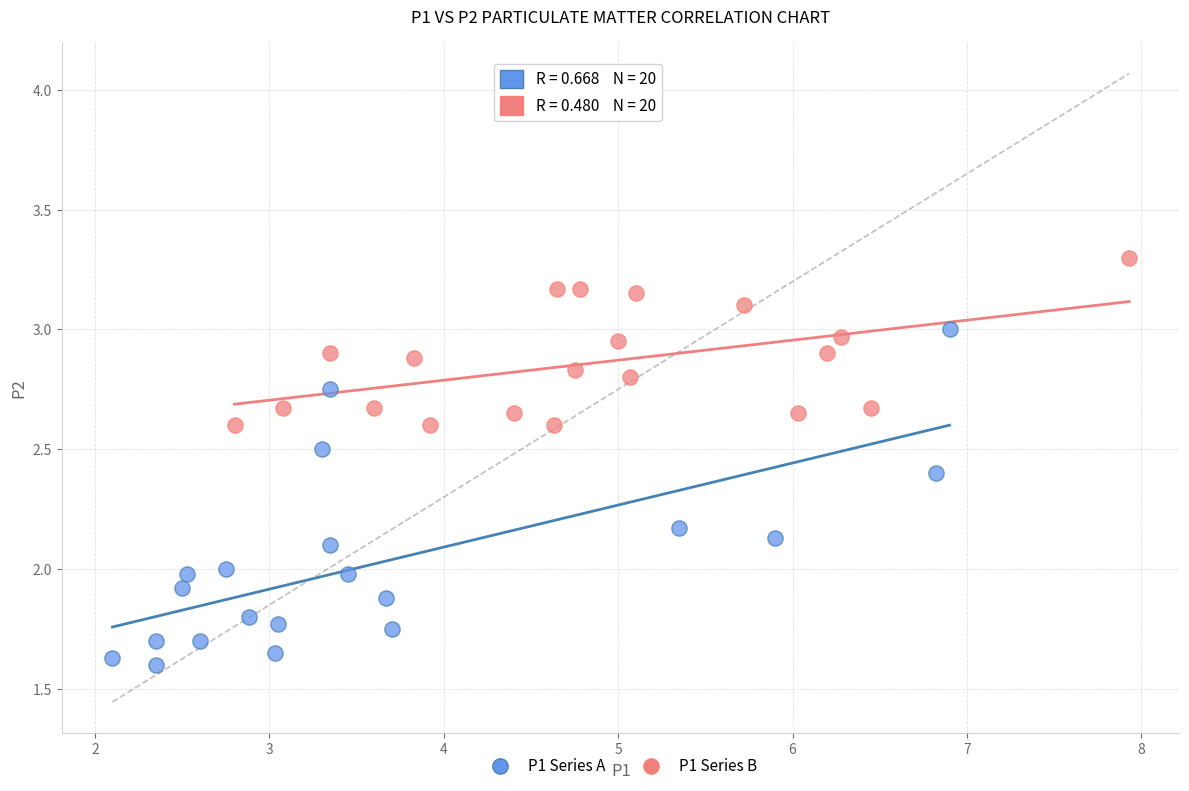

Which series reaches the maximum Y coordinate?

P1 Series B